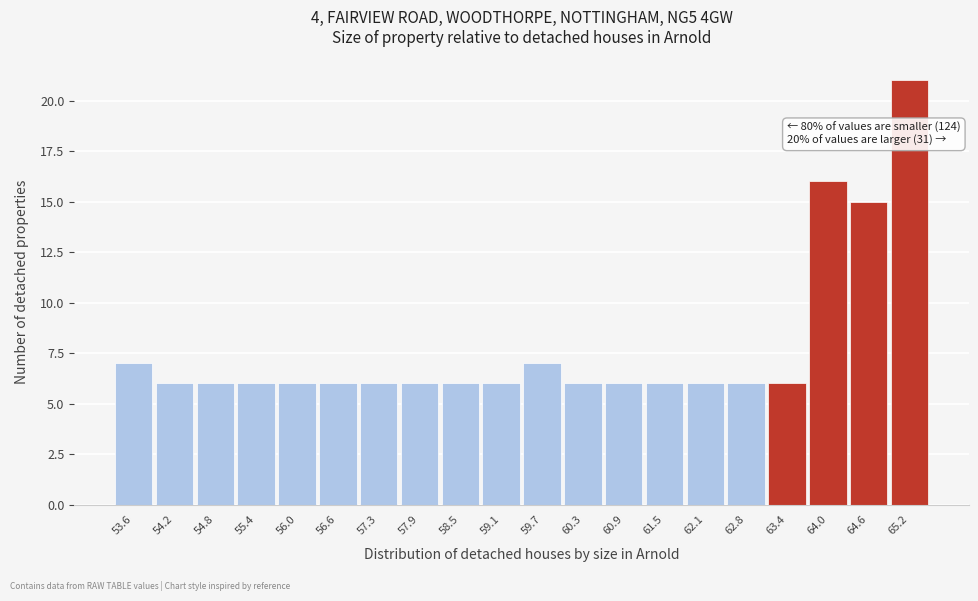

Reading left to right, transcribe all the data shown in this chart.

7	6	6	6	6	6	6	6	6	6	7	6	6	6	6	6	6	16	15	21